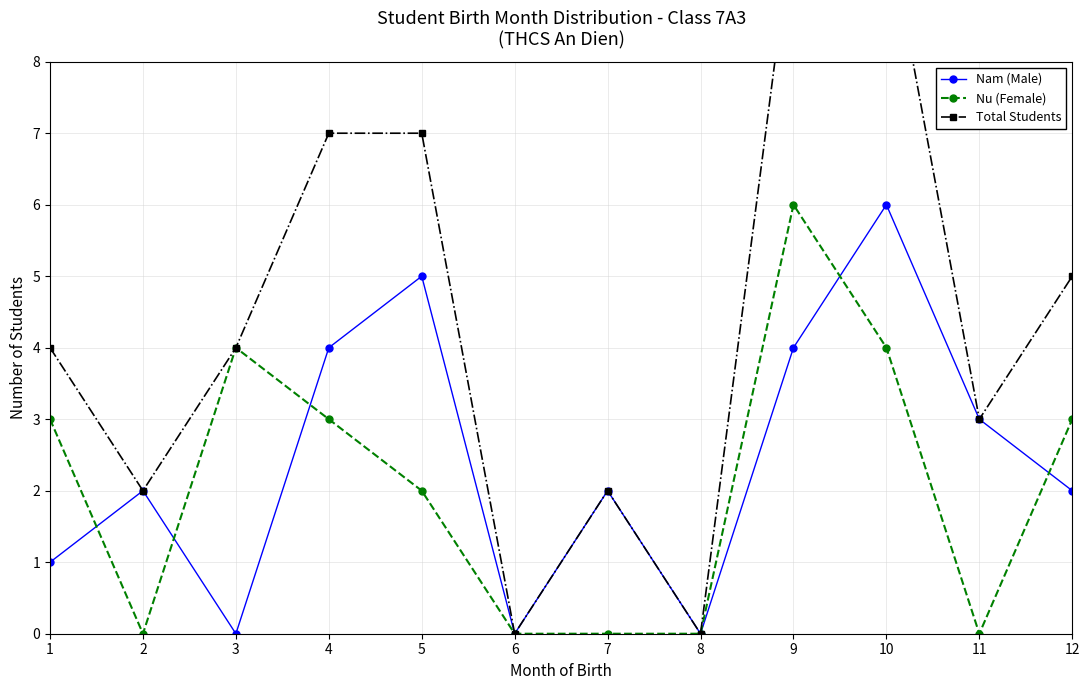

Where is the first local minimum for Nam (Male)?

3